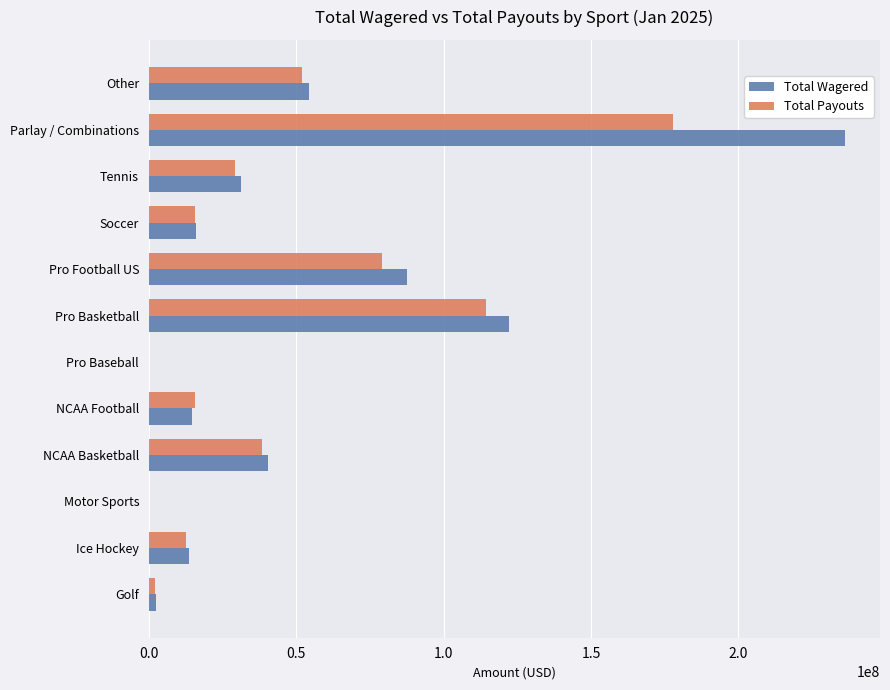

Which label corresponds to the largest value in the chart?

Parlay / Combinations